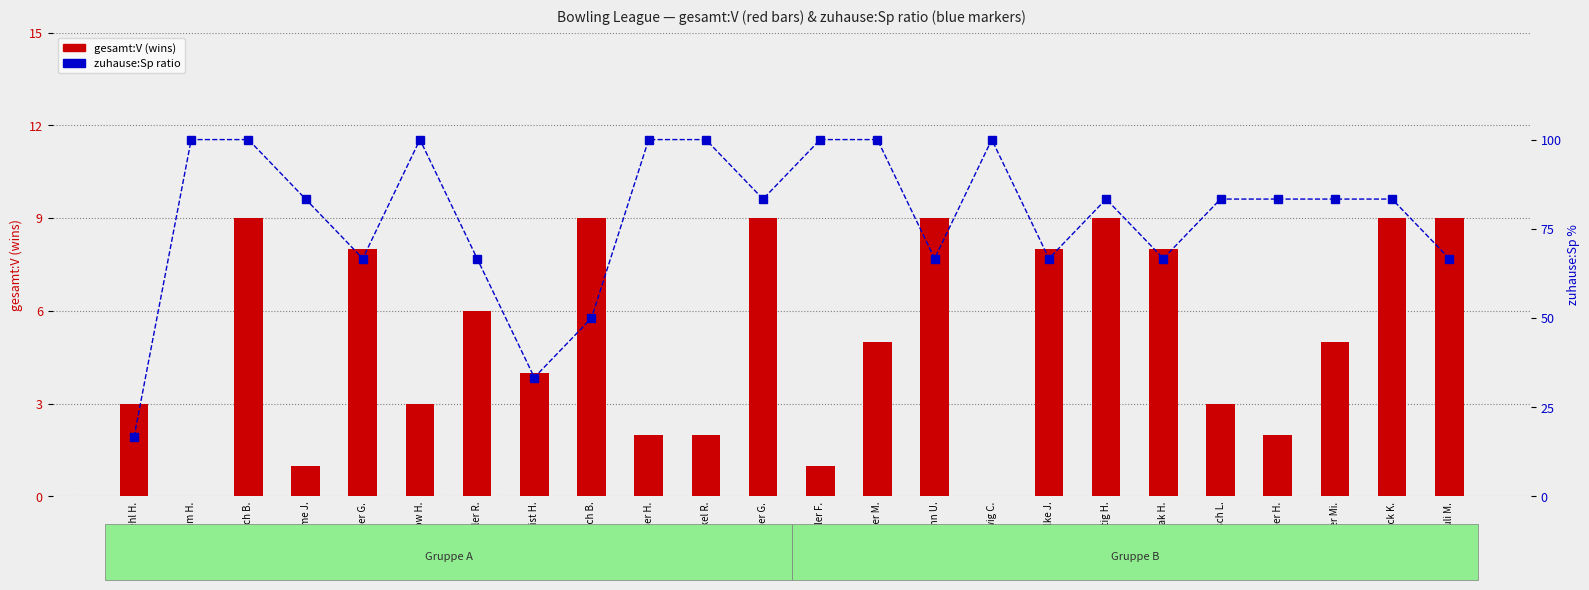

What is the label of the 19th bar from the left?

Maak H.